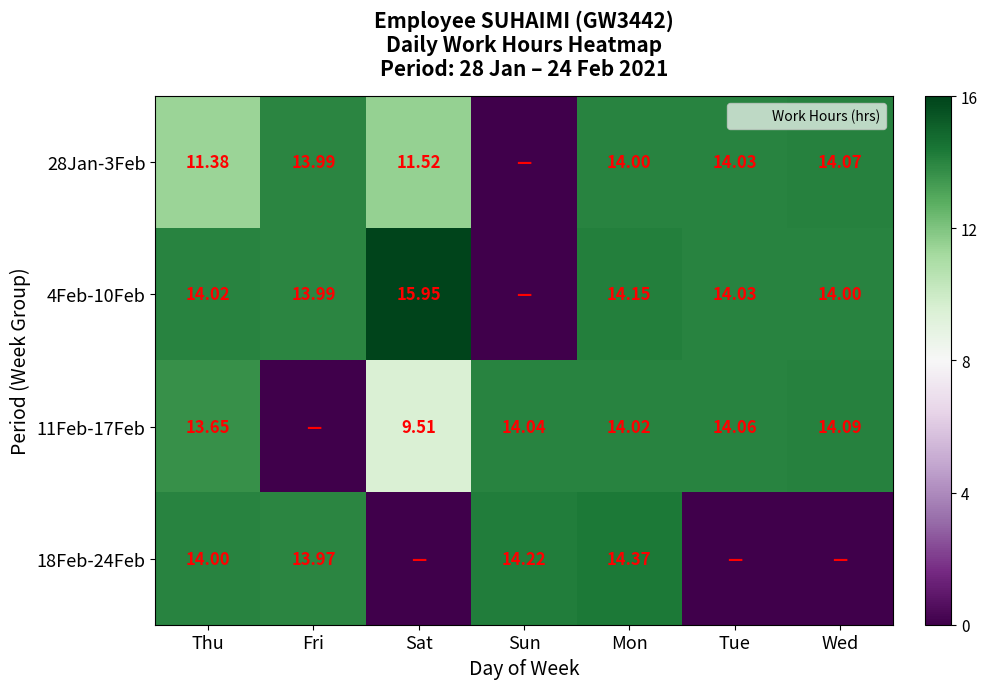

At which category does the chart reach its minimum across all series?

Sun